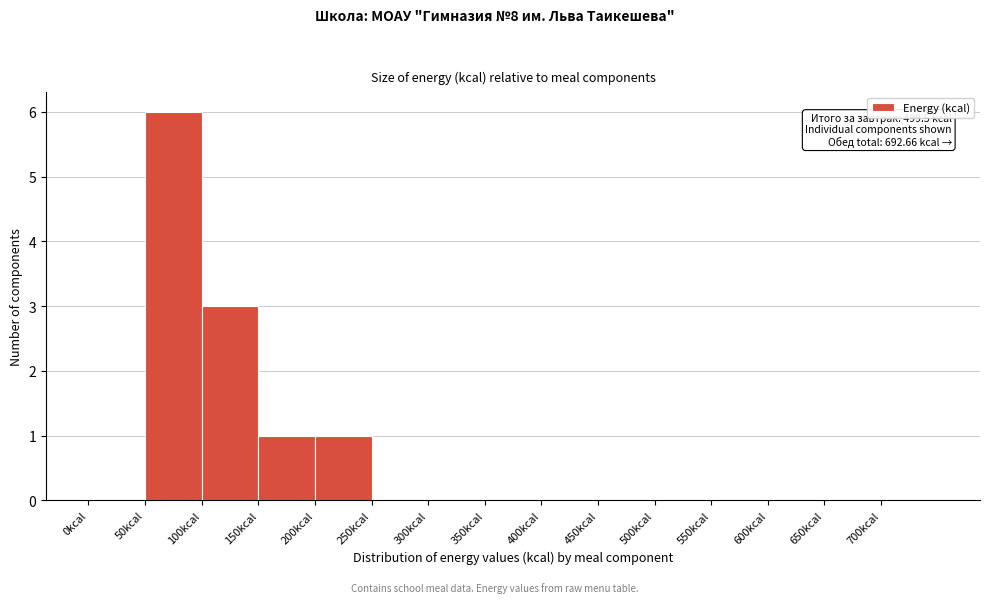

Which range on the x-axis has the tallest bar?

50 to 100